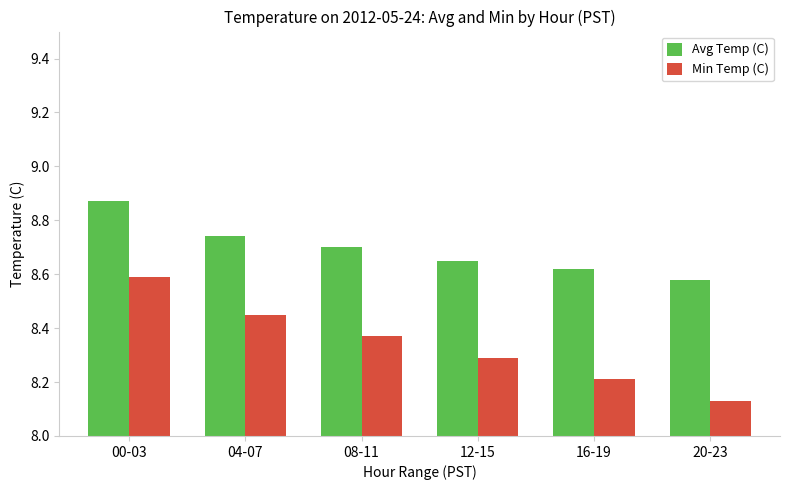

List the labels in order of Avg Temp (C) value, smallest first.

20-23, 16-19, 12-15, 08-11, 04-07, 00-03